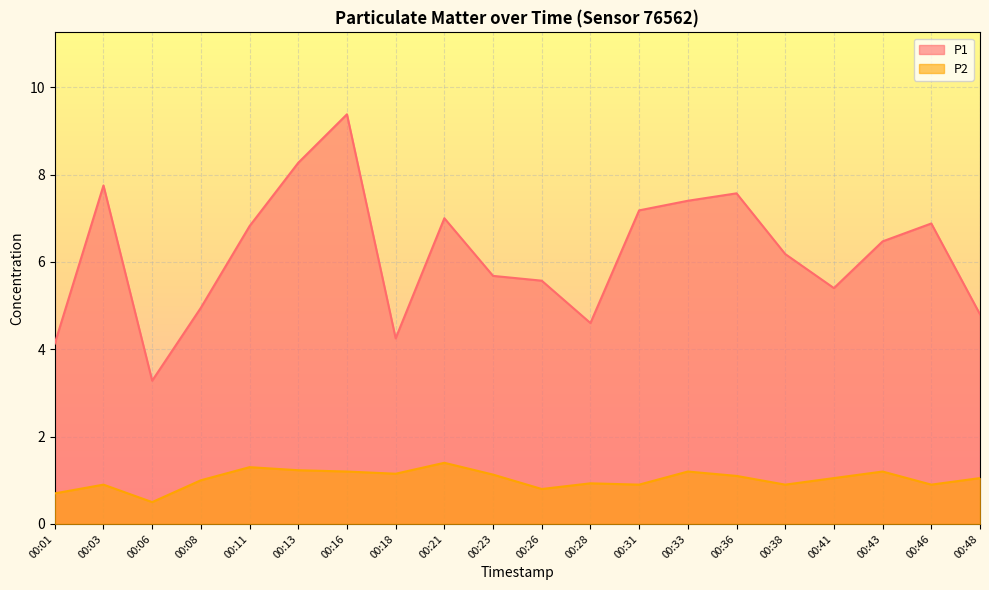

The value of P1 at 00:33 is 7.4. True or false?

True